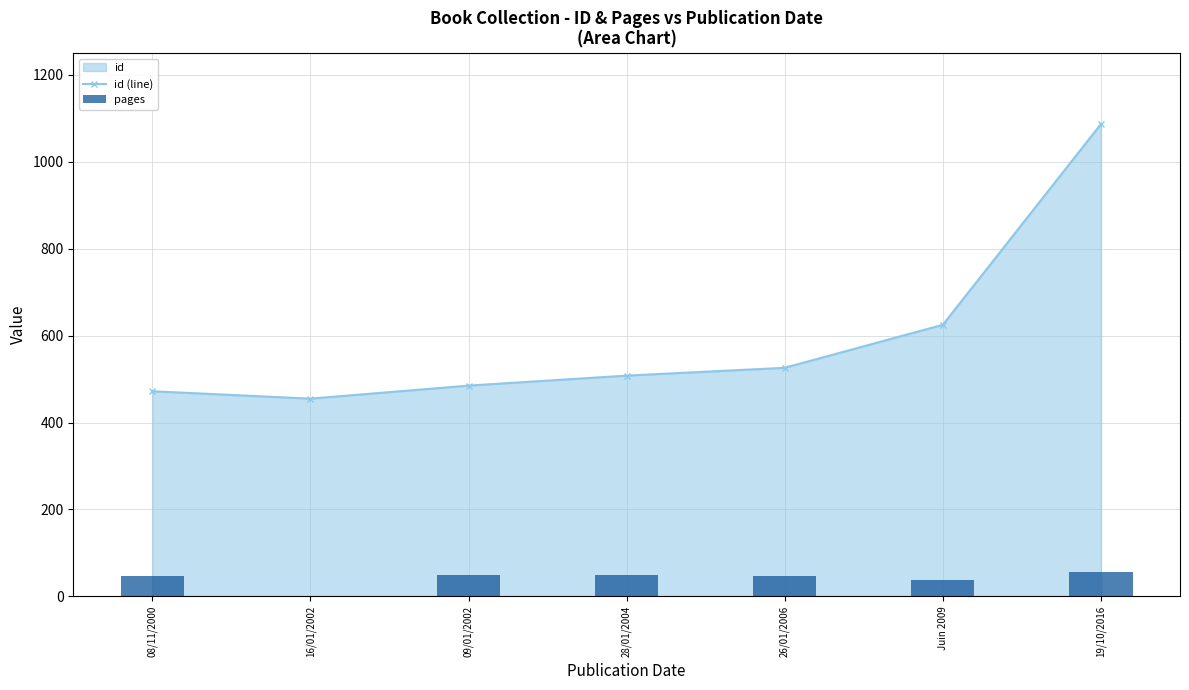

What is the average value of the pages series?

40